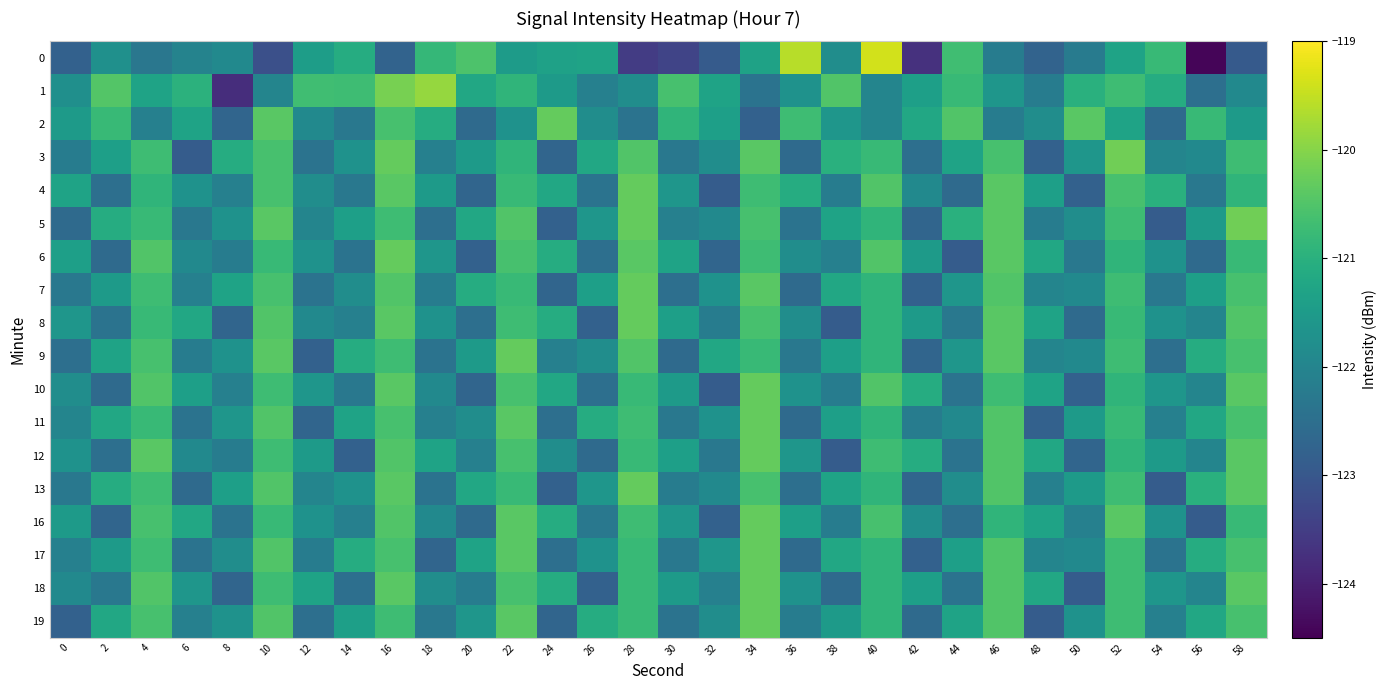

What is the total value across all series at 34?

-2173.4